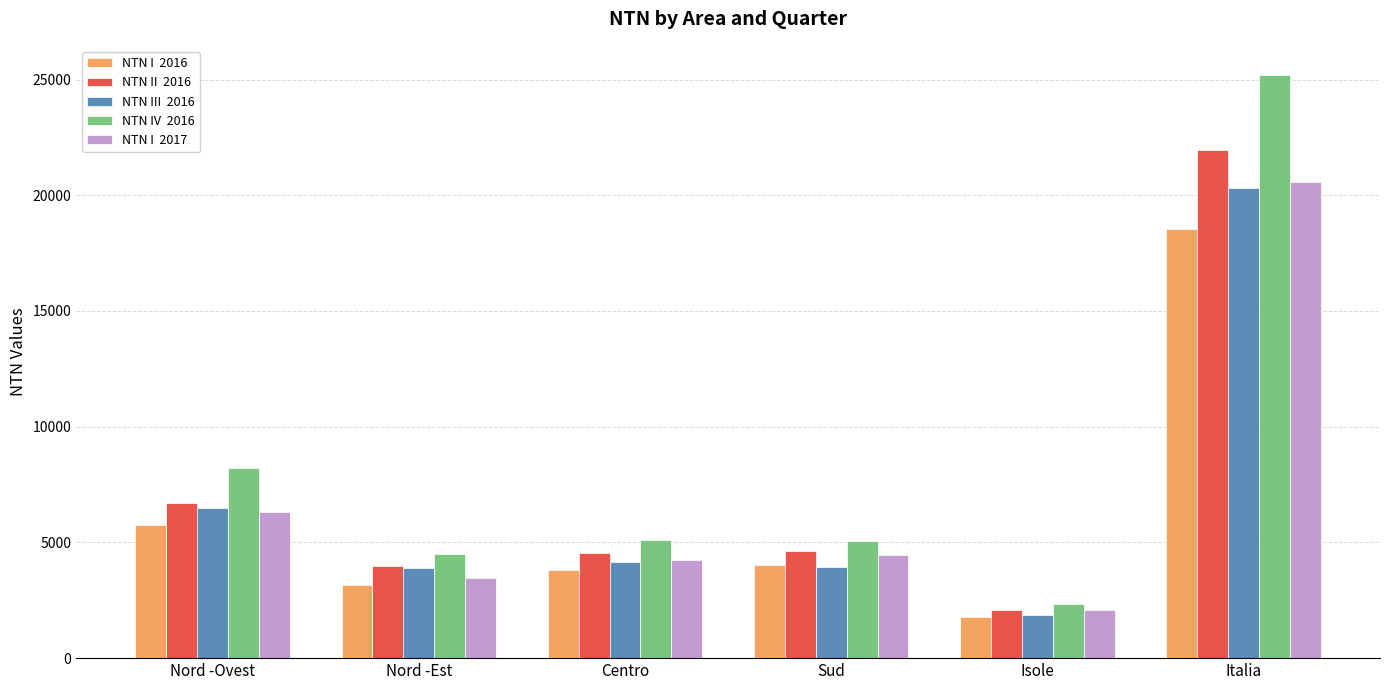

What is the total value across all series at Nord -Est?

19002.9